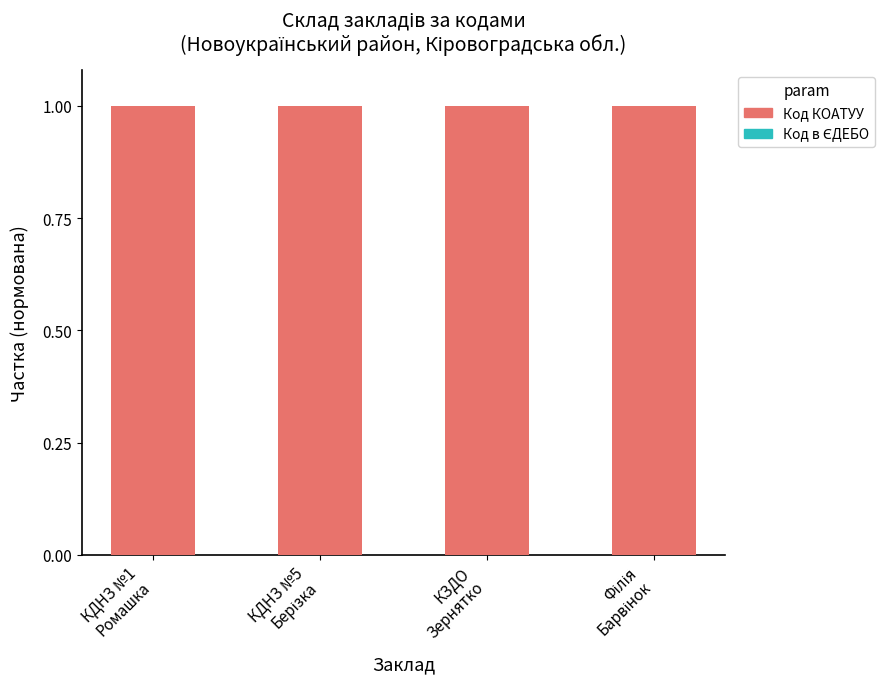

Which series has the largest total across all categories?

Код КОАТУУ